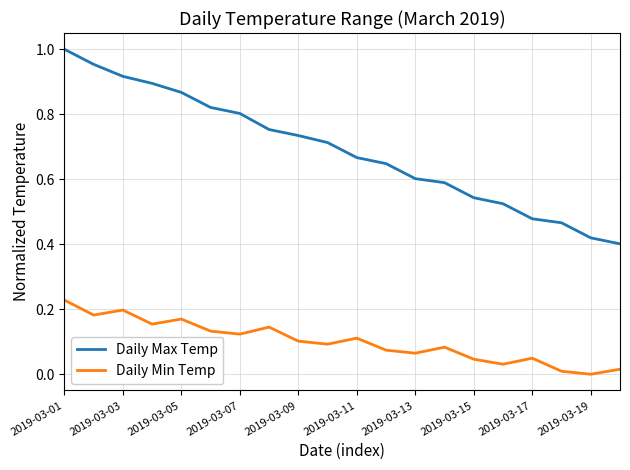

What is the sum of all Daily Max Temp values?

13.8